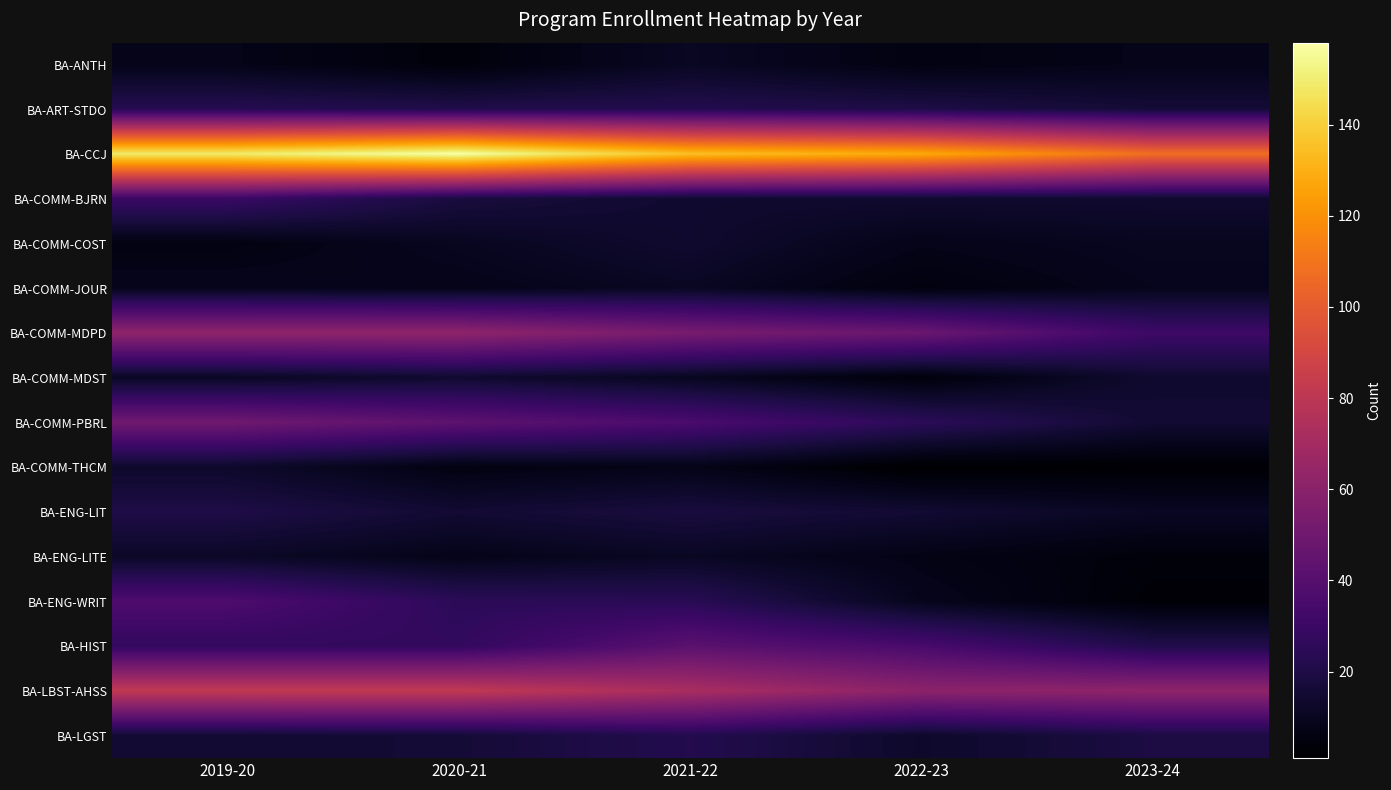

At 2023-24, list the series in order from smallest to largest.

BA-COMM-THCM, BA-ENG-WRIT, BA-ENG-LITE, BA-ANTH, BA-COMM-JOUR, BA-COMM-COST, BA-ENG-LIT, BA-COMM-BJRN, BA-COMM-MDST, BA-COMM-PBRL, BA-ART-STDO, BA-LGST, BA-HIST, BA-COMM-MDPD, BA-LBST-AHSS, BA-CCJ